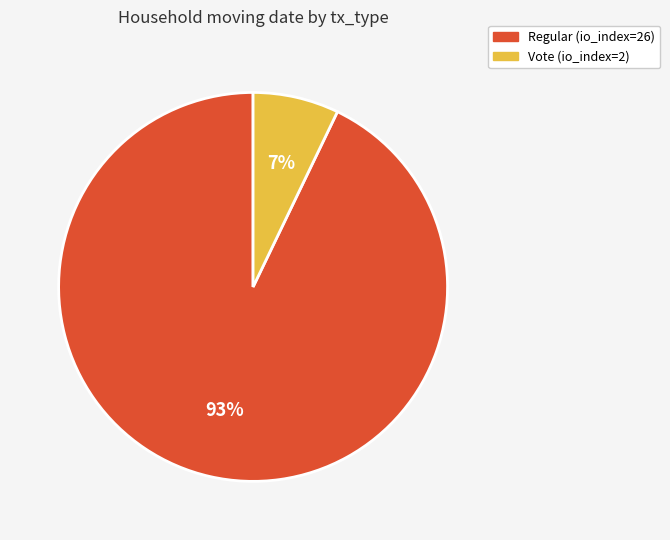

Is the sum of Regular (io_index=26) and Vote (io_index=2) greater than half?

Yes